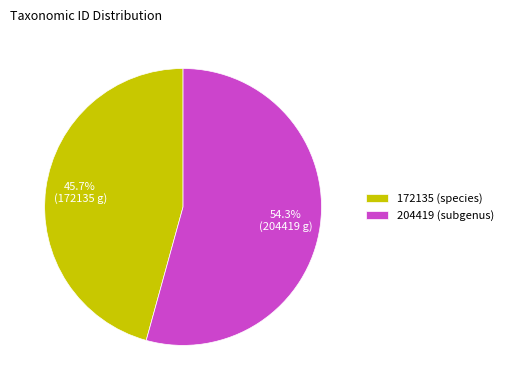

Which category has the biggest portion of the pie?

204419 (subgenus)